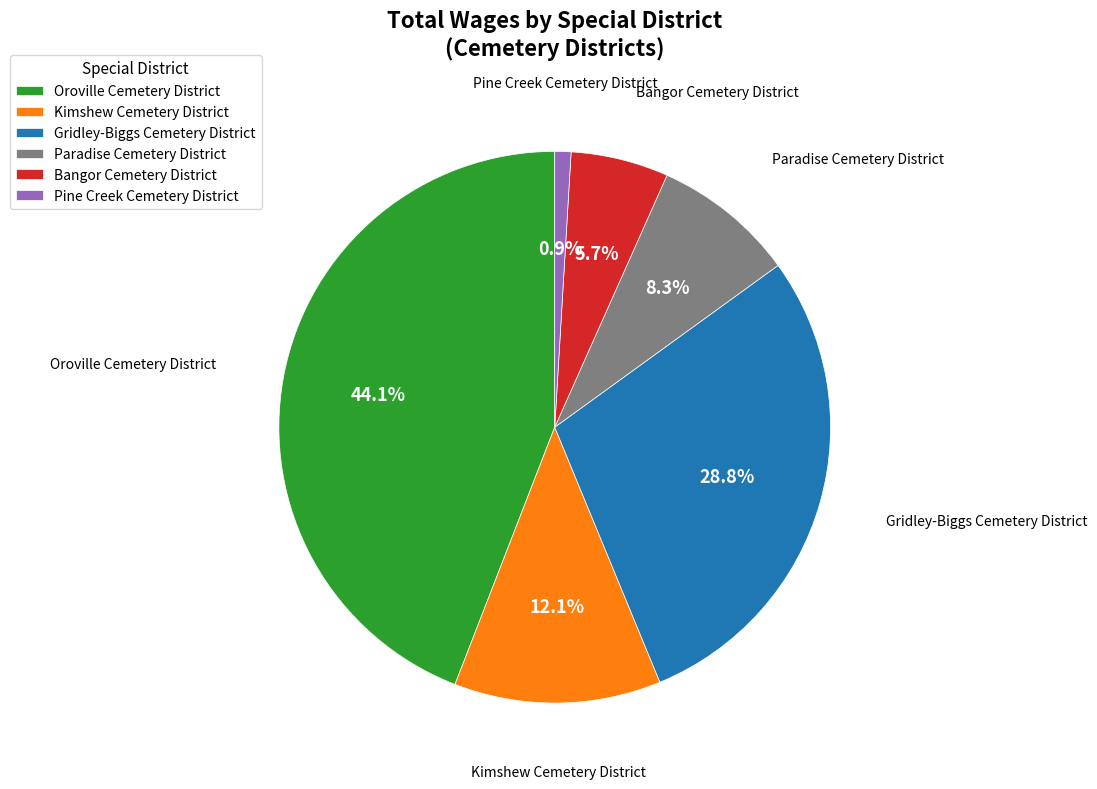

Does Gridley-Biggs Cemetery District represent more than half of the total?

No